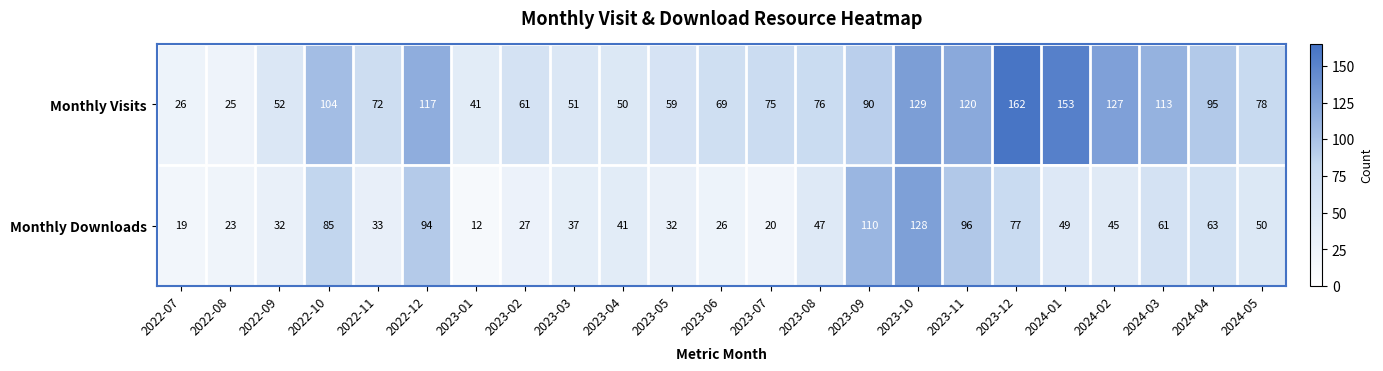

What is the sum of all Monthly Visits values?

1945